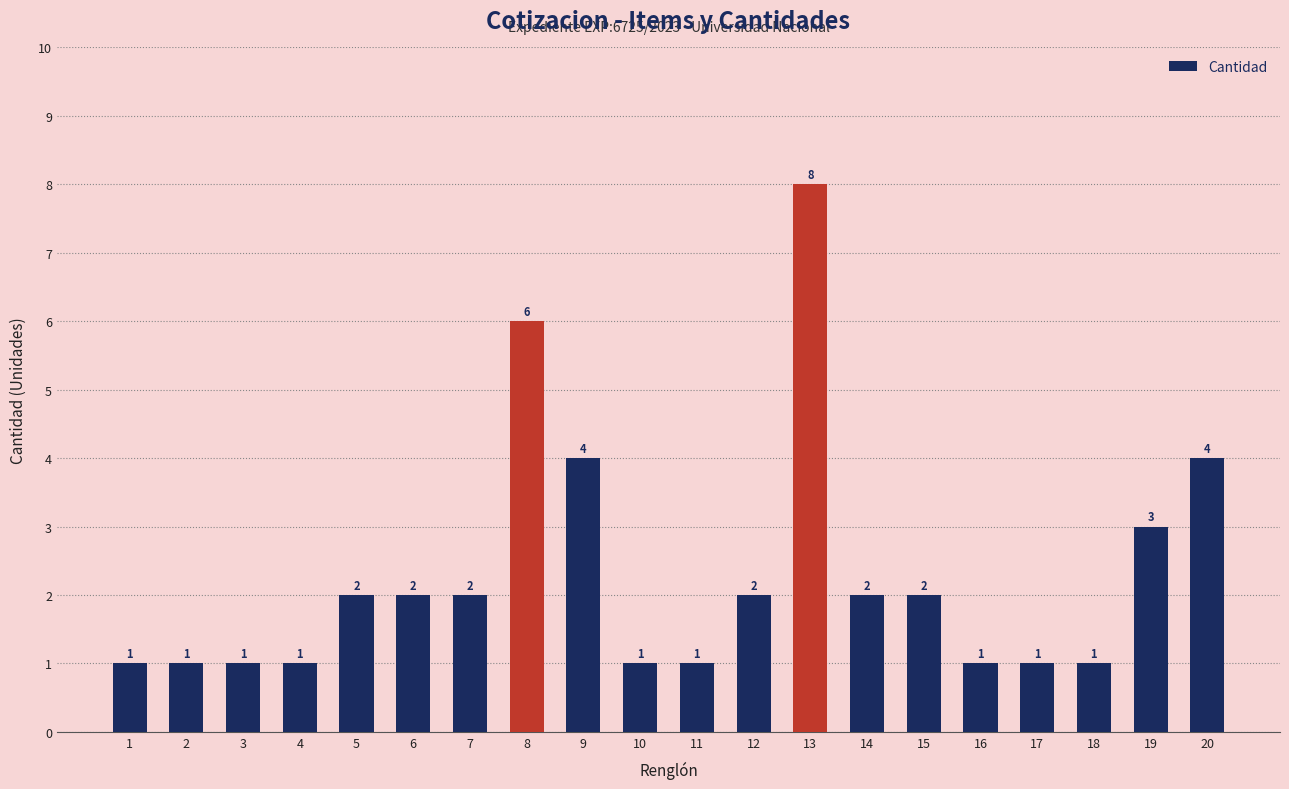

How many data points are less than 2?

9